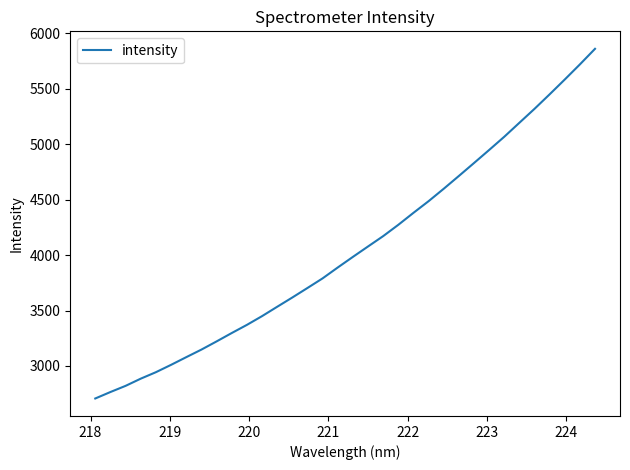

What is the greatest value displayed?

5859.1